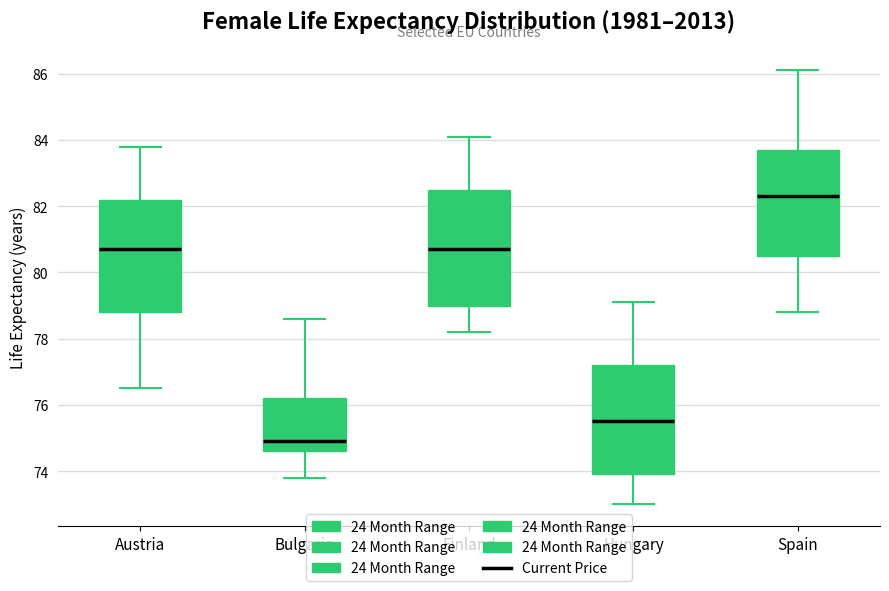

Reading left to right, transcribe this box plot: for each box, give where its median line is, the range the box spans, and where its two whiskers end, as read against the y-axis. The values are not printed on the chart, so give them approximately, as read against the axis.

Austria: median 80.8, box 78.8 to 82.2, whiskers 76.6 to 83.8
Bulgaria: median 75.0, box 74.6 to 76.2, whiskers 73.8 to 78.6
Finland: median 80.8, box 79.0 to 82.6, whiskers 78.2 to 84.2
Hungary: median 75.6, box 74.0 to 77.2, whiskers 73.0 to 79.2
Spain: median 82.4, box 80.6 to 83.8, whiskers 78.8 to 86.2